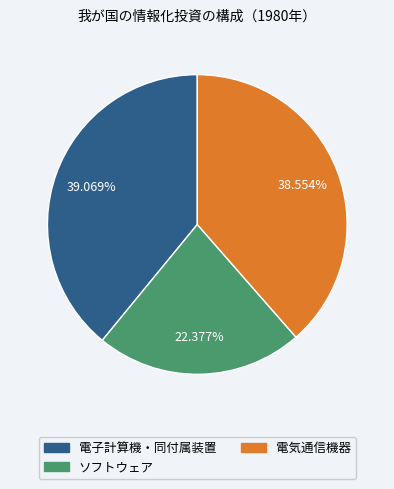

Count the number of slices in the pie.

3